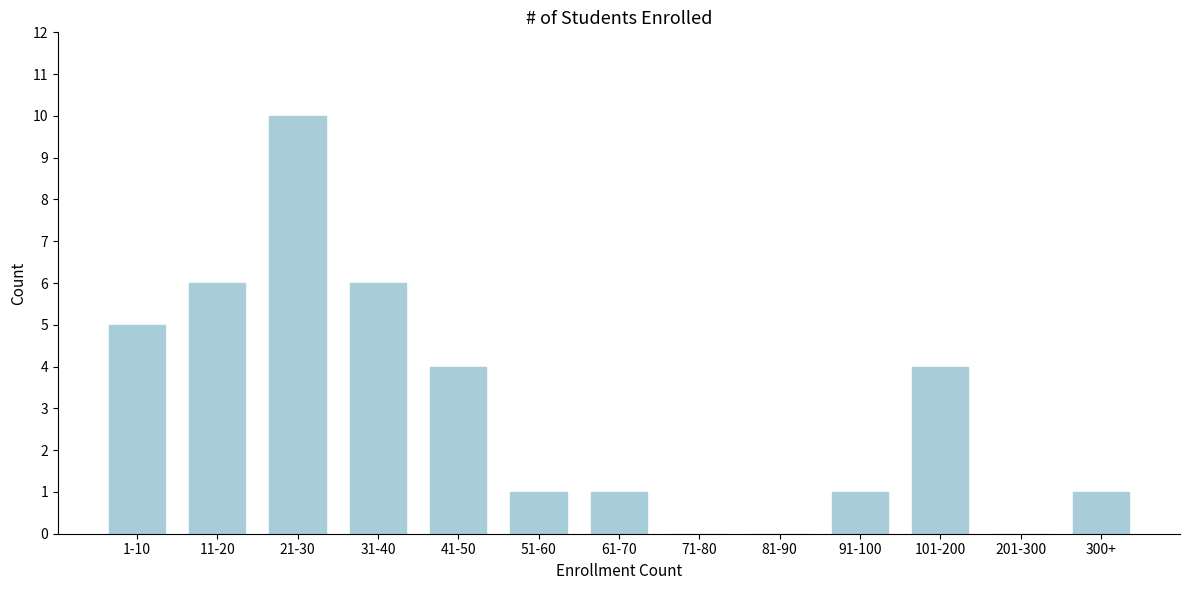

Reading left to right, list all the values displayed in this chart.

1-10=5	11-20=6	21-30=10	31-40=6	41-50=4	51-60=1	61-70=1	71-80=0	81-90=0	91-100=1	101-200=4	201-300=0	300+=1